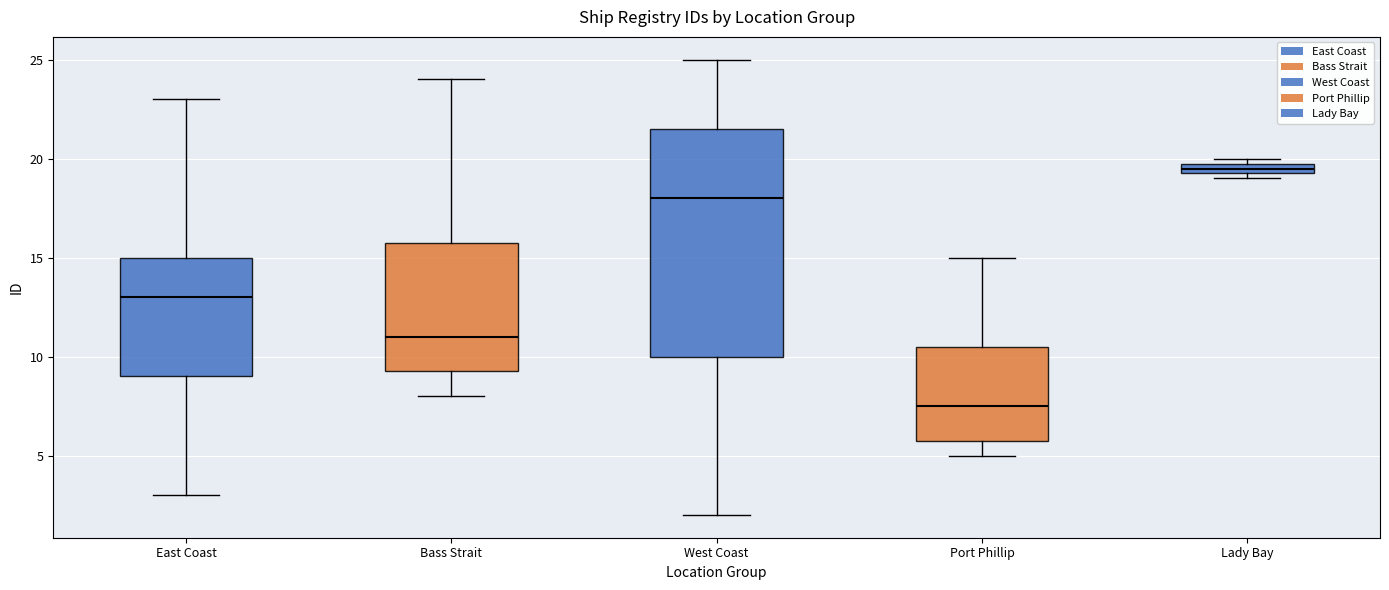

Where is the lower edge of the box for Port Phillip on the y-axis? The values are not printed on the chart, so give them approximately, as read against the axis.

6.0